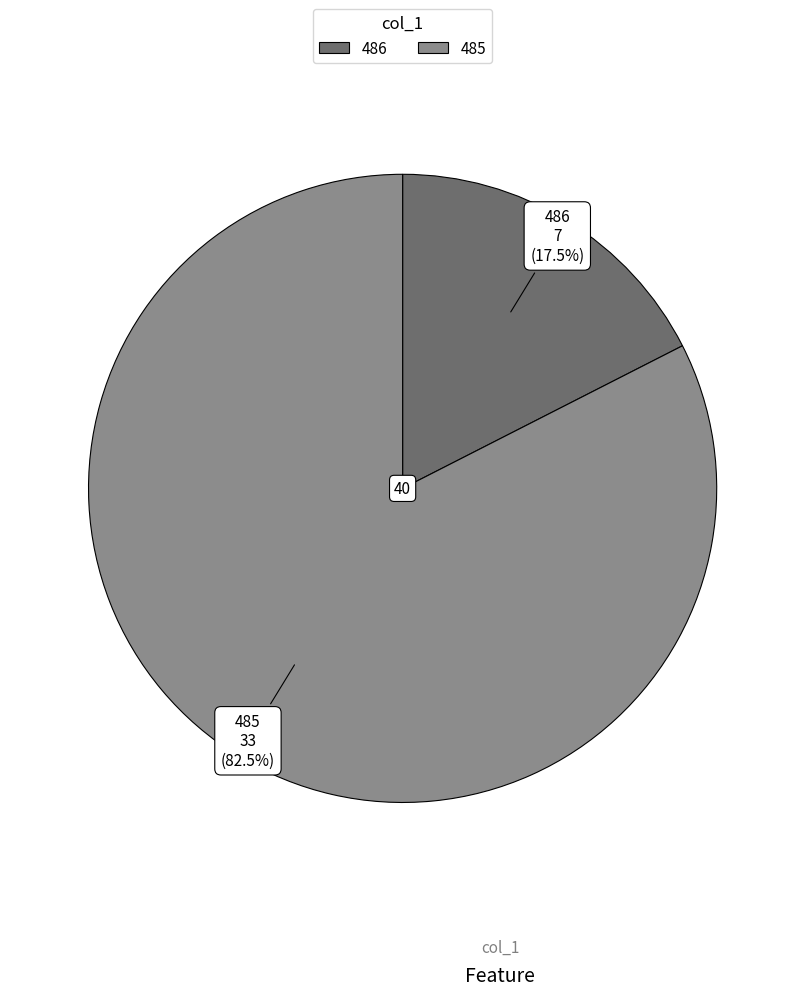

What percentage is NOT represented by 485?

17.5%